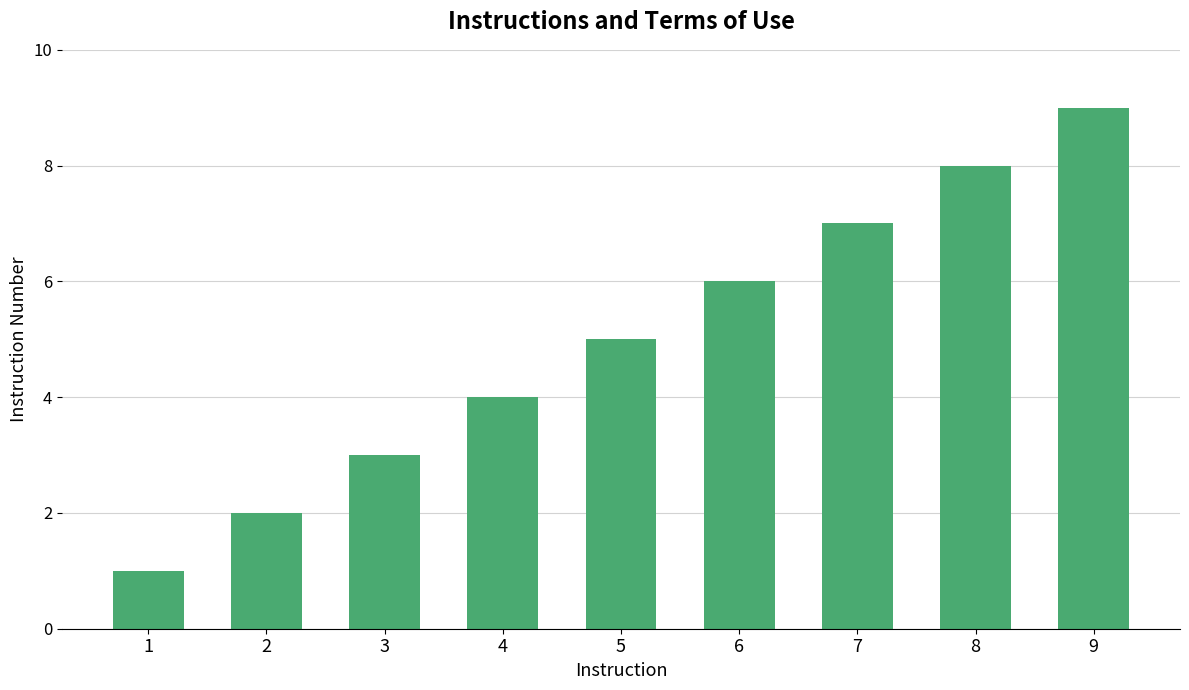

List the labels in order of value, largest first.

9, 8, 7, 6, 5, 4, 3, 2, 1